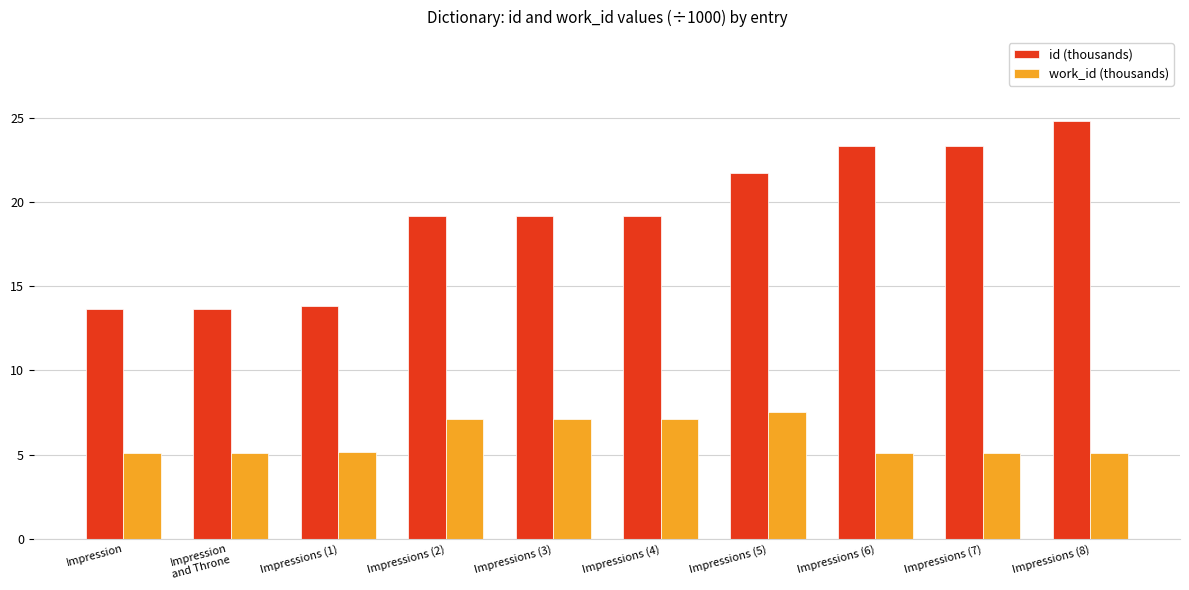

Which series has the widest spread of values?

id (thousands)